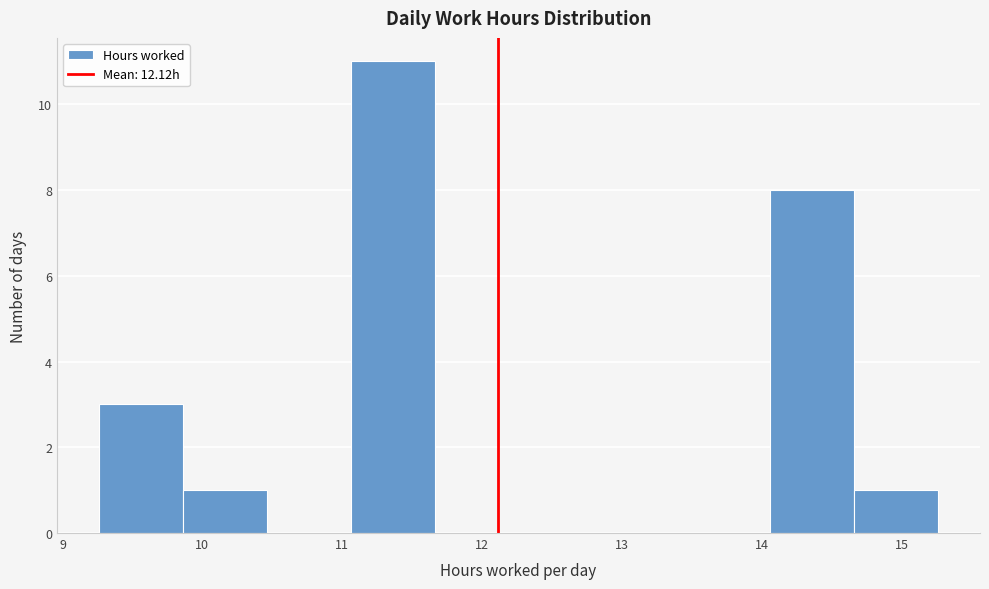

Reading left to right, list every bar in this chart as the range it spans on the x-axis followed by its height. Neither the bar edges nor the heights are printed on the chart, so give them approximately, as read against the axes.

9.26 to 9.86: 3
9.86 to 10.46: 1
10.46 to 11.06: 0
11.06 to 11.66: 11
11.66 to 12.26: 0
12.26 to 12.86: 0
12.86 to 13.46: 0
13.46 to 14.06: 0
14.06 to 14.66: 8
14.66 to 15.26: 1